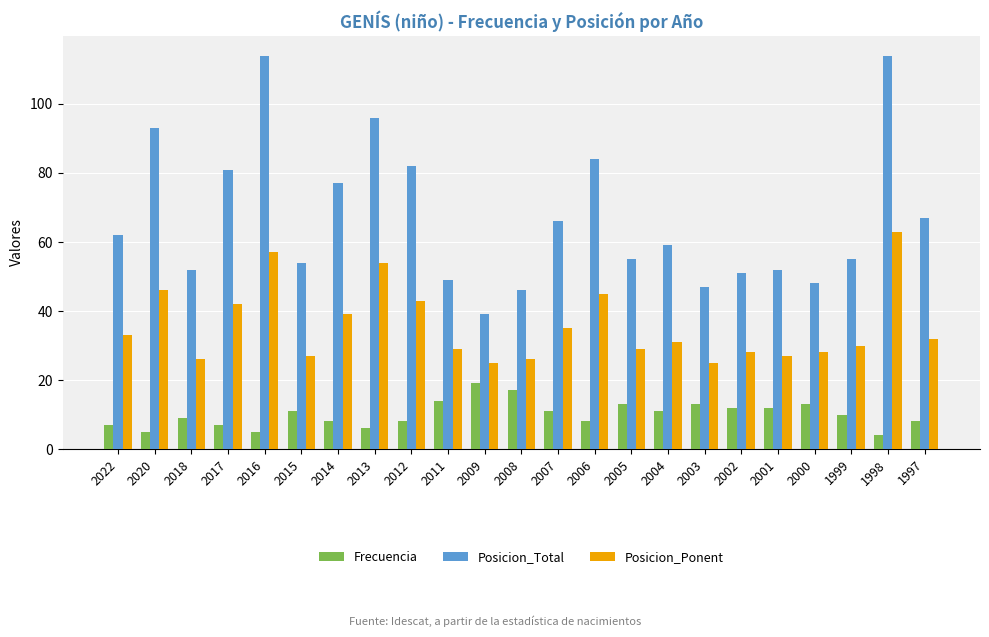

Does the chart contain stacked bars?

No